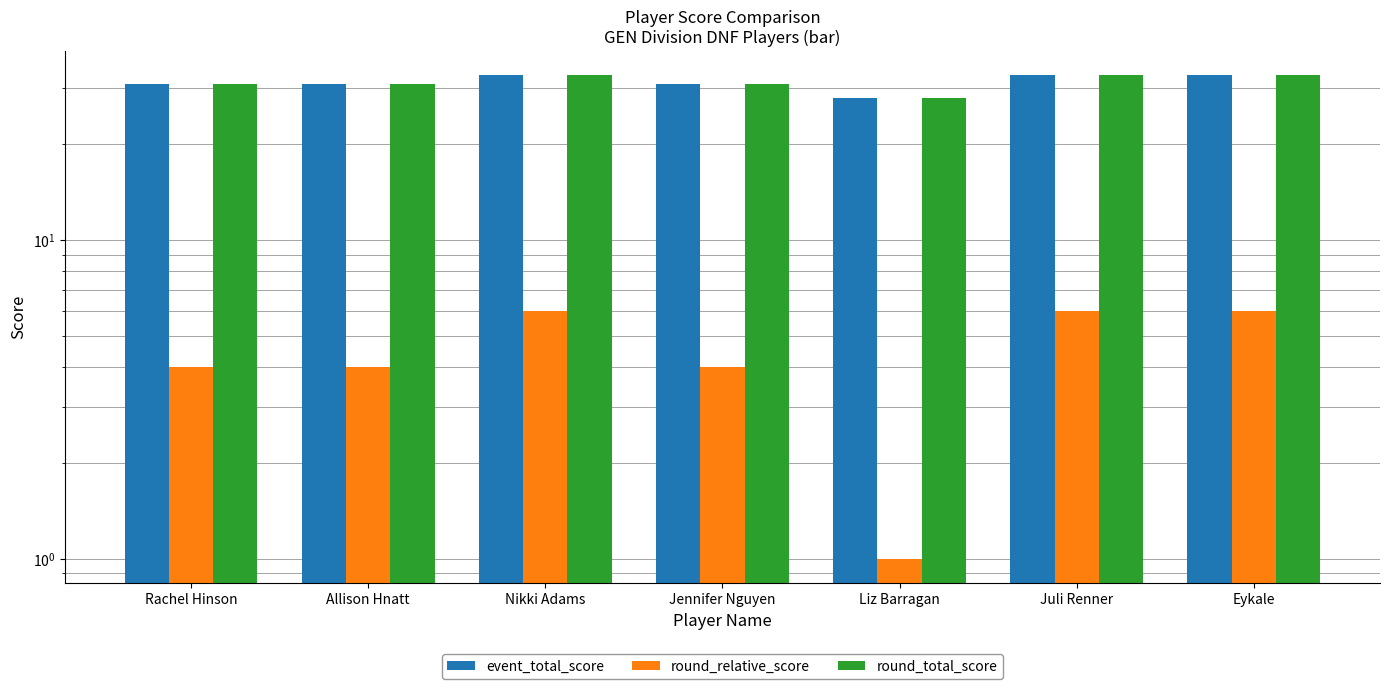

What is the difference between the second highest and second lowest values in the round_total_score series?

2